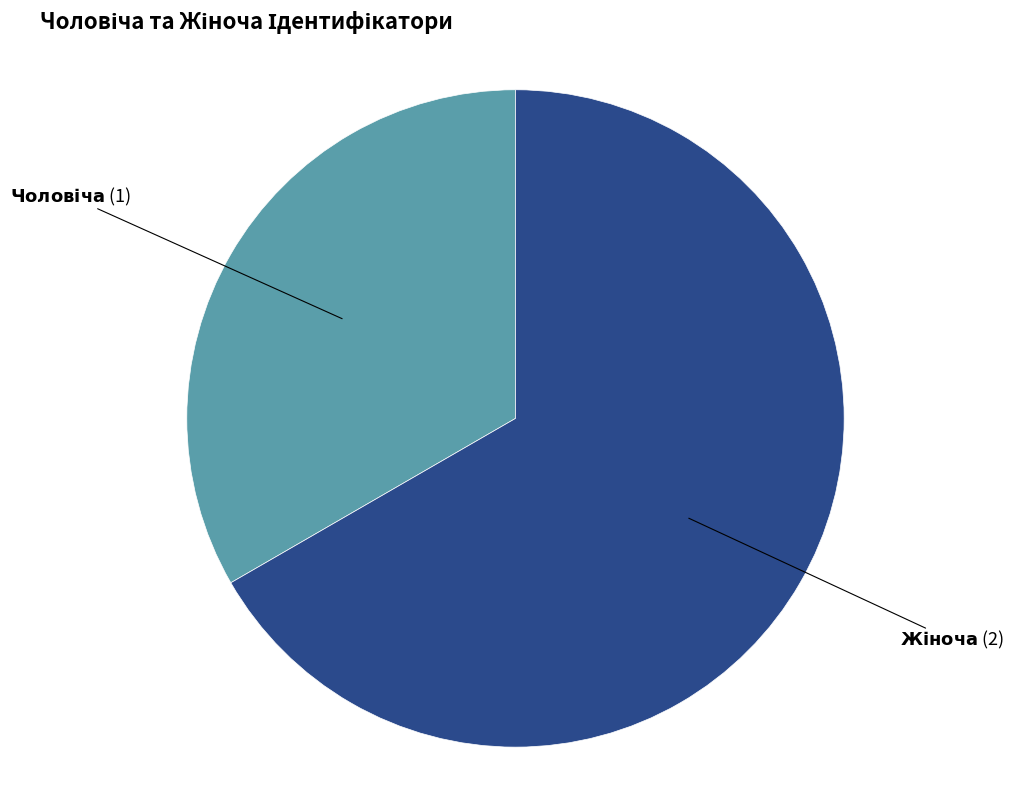

Is there any slice that represents more than half of the pie?

Yes